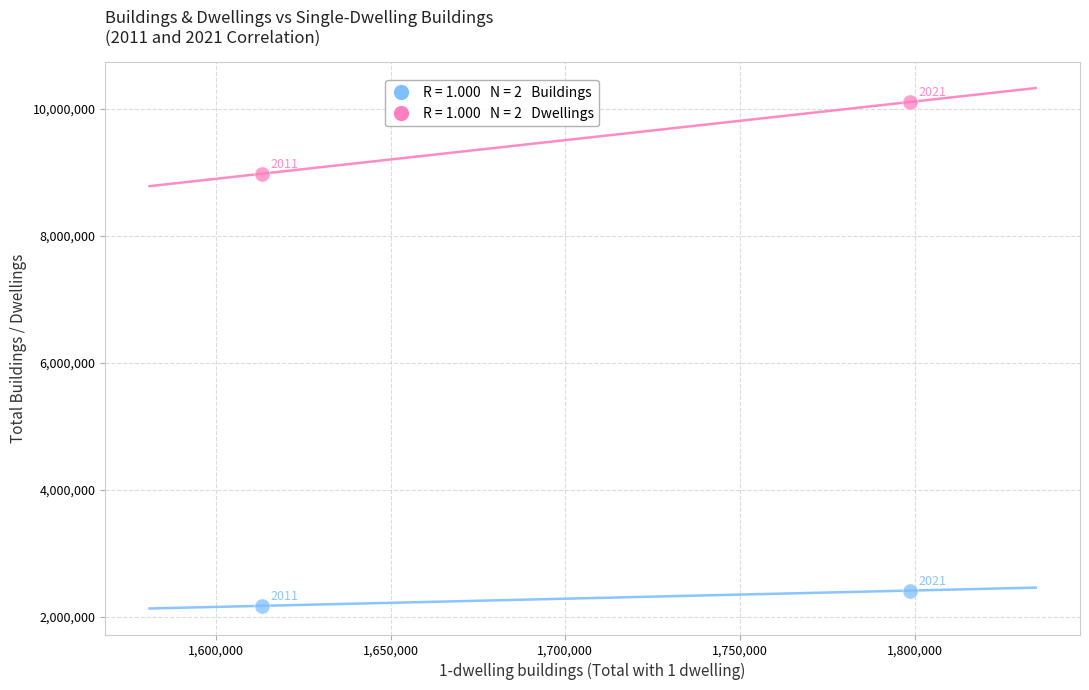

Across all series, what Y value is closest to 6141710?

8978946